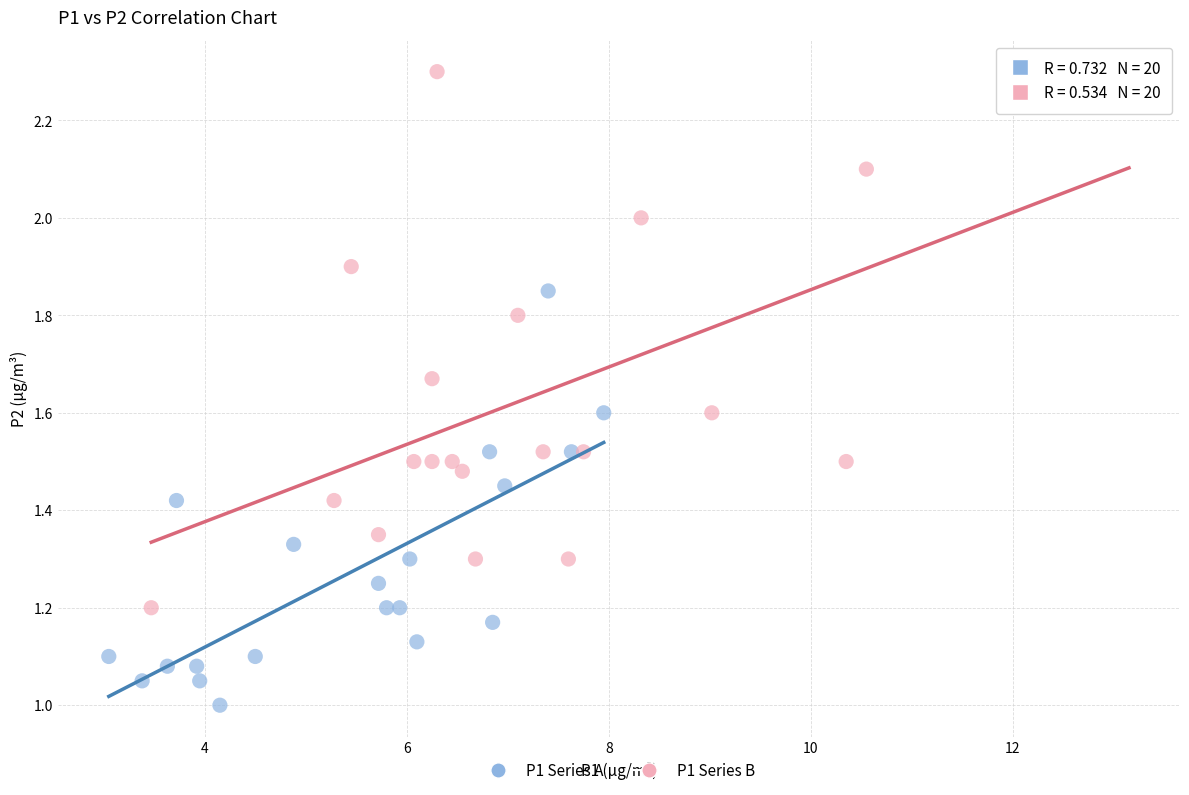

Which series has the largest Y range (max minus min)?

P1 Series B